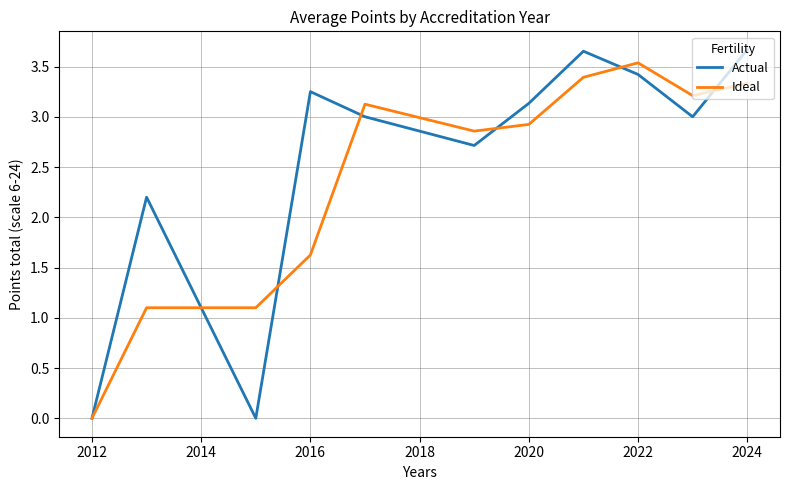

Which series has the widest spread of values?

Actual